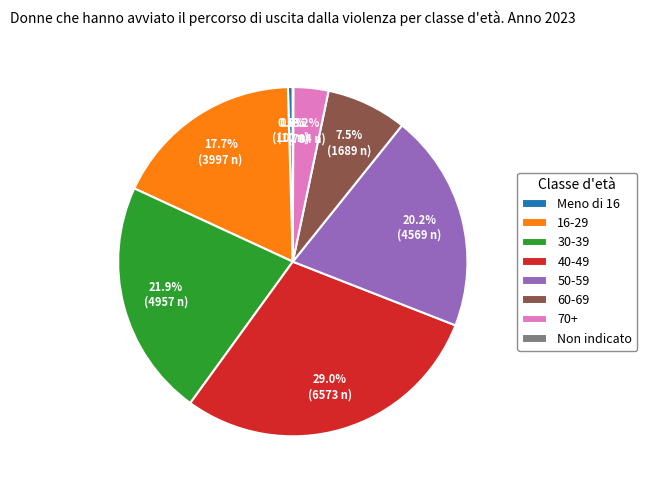

Is there any slice that represents more than half of the pie?

No